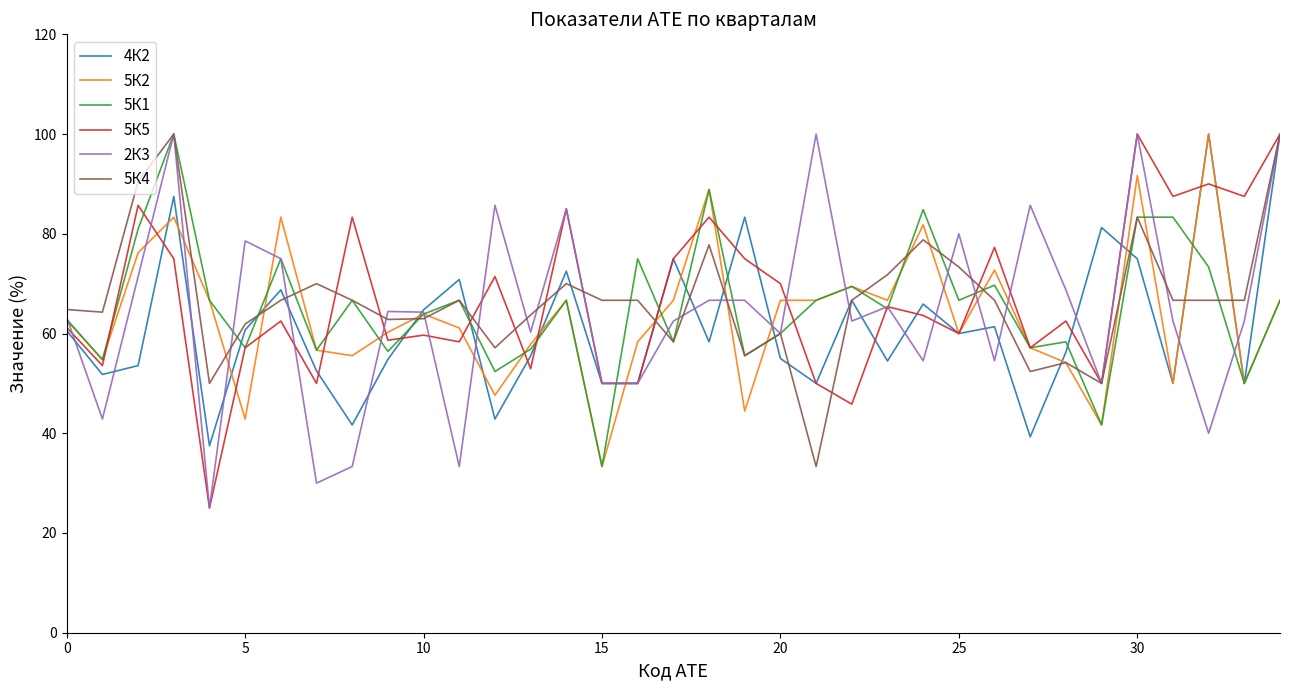

What is the minimum value for 5К2?

33.3